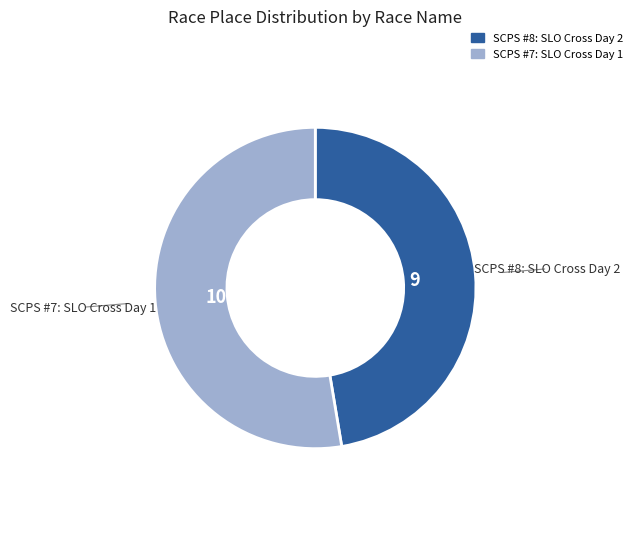

Rank the categories by value from lowest to highest.

SCPS #8: SLO Cross Day 2, SCPS #7: SLO Cross Day 1